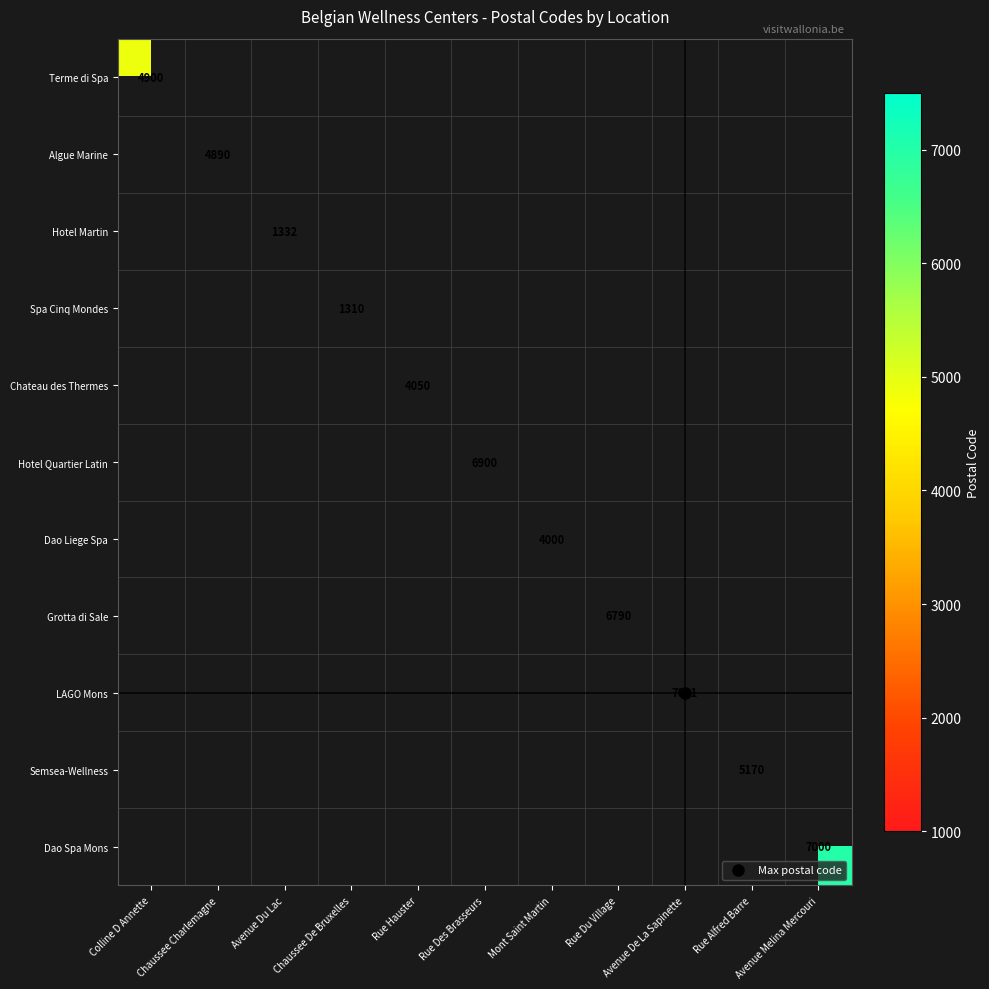

What is the maximum value shown in the chart?

7011.0